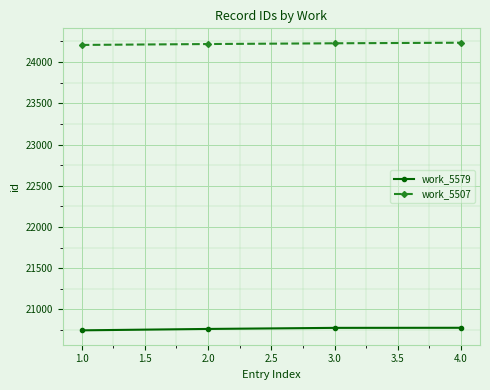

What is the difference between the highest and lowest values at 1.0?

3461